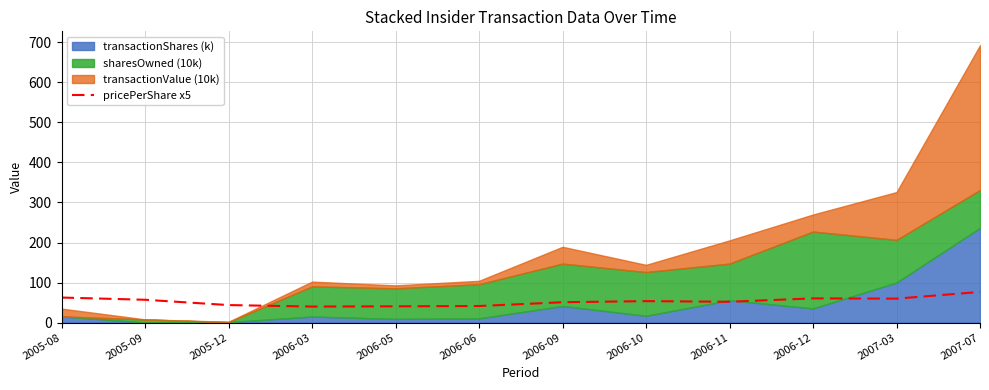

Count the number of values greater than 53.

6